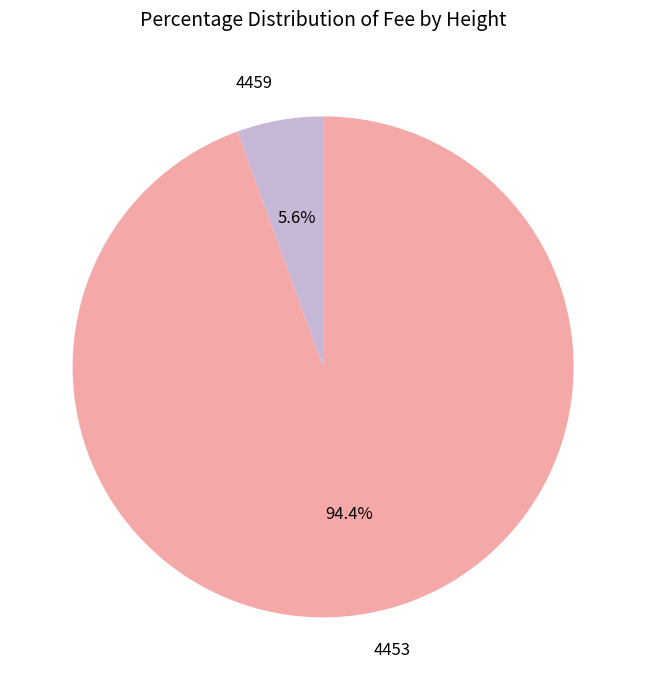

The 4453 slice represents 94% of the pie. True or false?

True